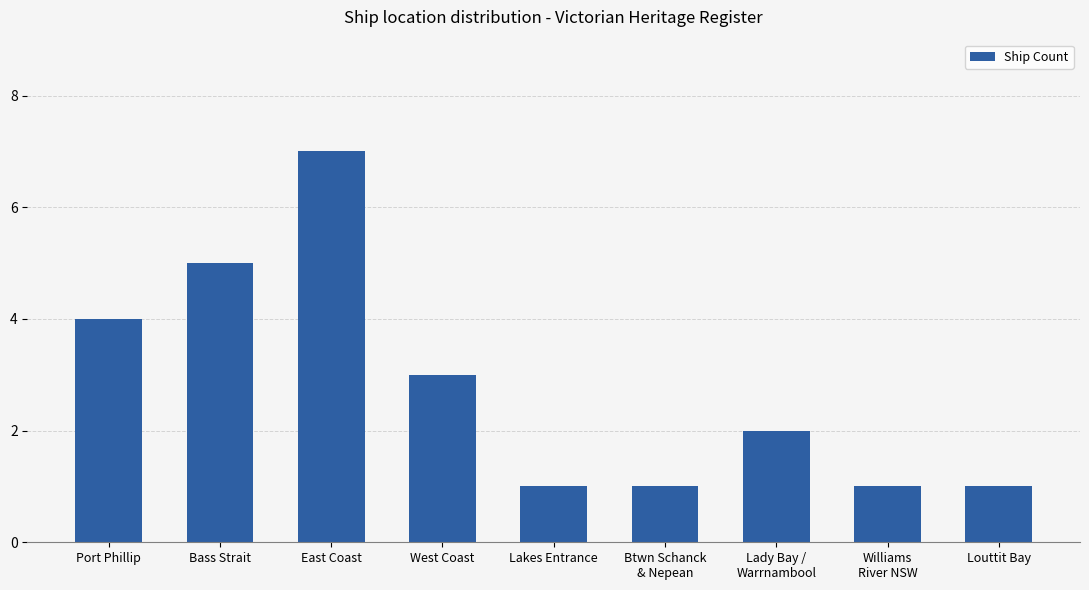

What is the difference between the maximum and second lowest values?

6